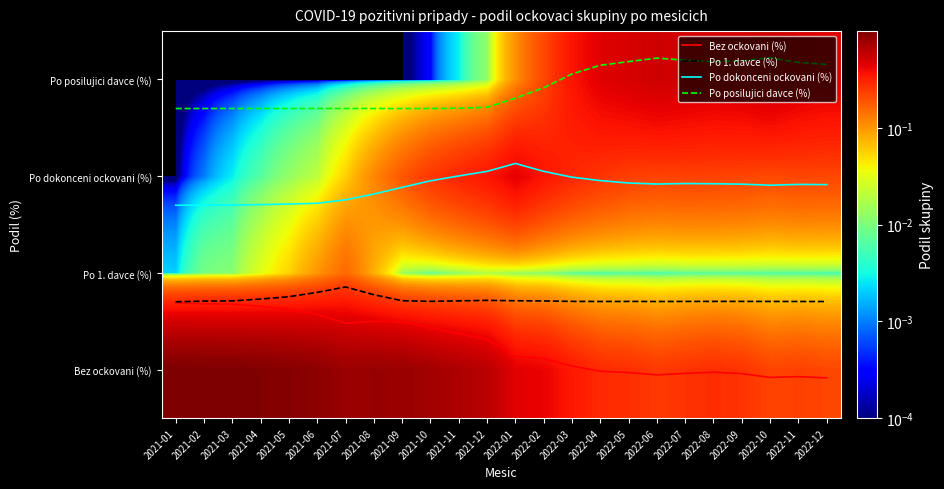

What is the average value of the Bez ockovani (%) series?

0.8